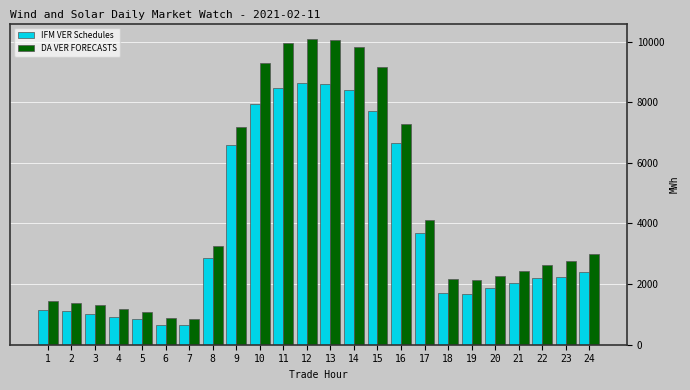

Rank the series by their maximum value, from lowest to highest.

IFM VER Schedules, DA VER FORECASTS